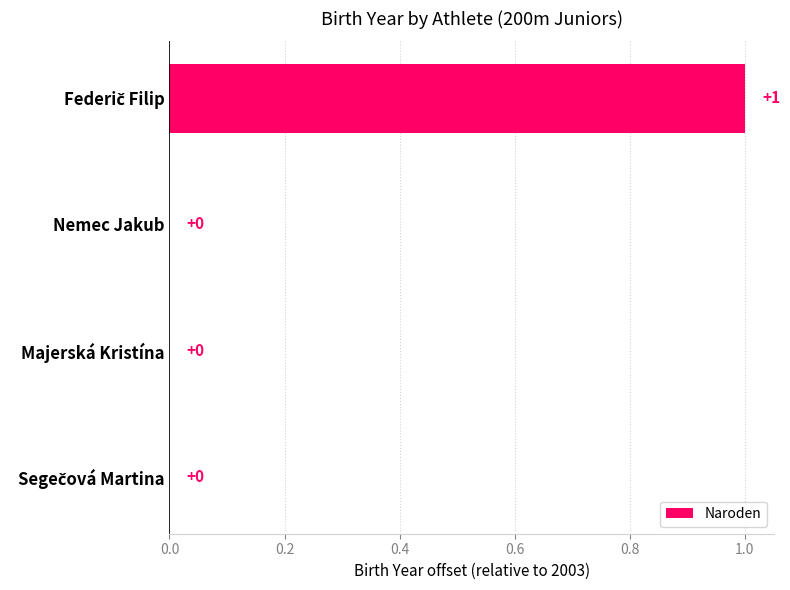

How many categories are shown in the chart?

4